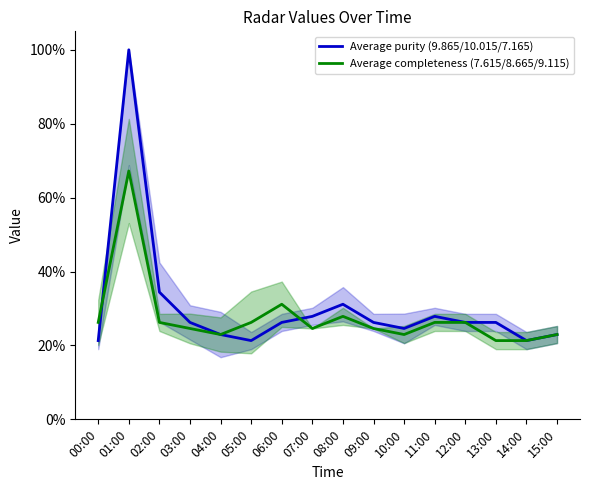

Reading right to left, list all the values displayed in this chart.

Average purity (9.865/10.015/7.165): 0.2	0.2	0.3	0.3	0.3	0.2	0.3	0.3	0.3	0.3	0.2	0.2	0.3	0.3	1.0	0.2
Average completeness (7.615/8.665/9.115): 0.2	0.2	0.2	0.3	0.3	0.2	0.2	0.3	0.2	0.3	0.3	0.2	0.2	0.3	0.7	0.3